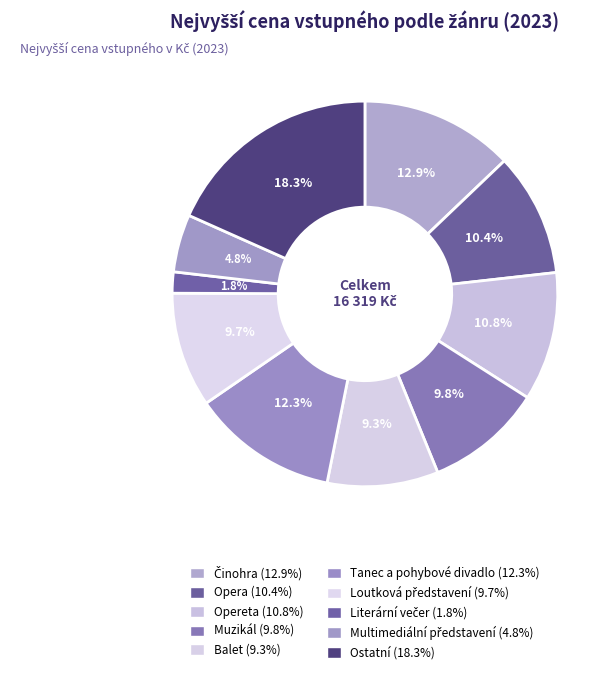

How many segments does this pie chart have?

10